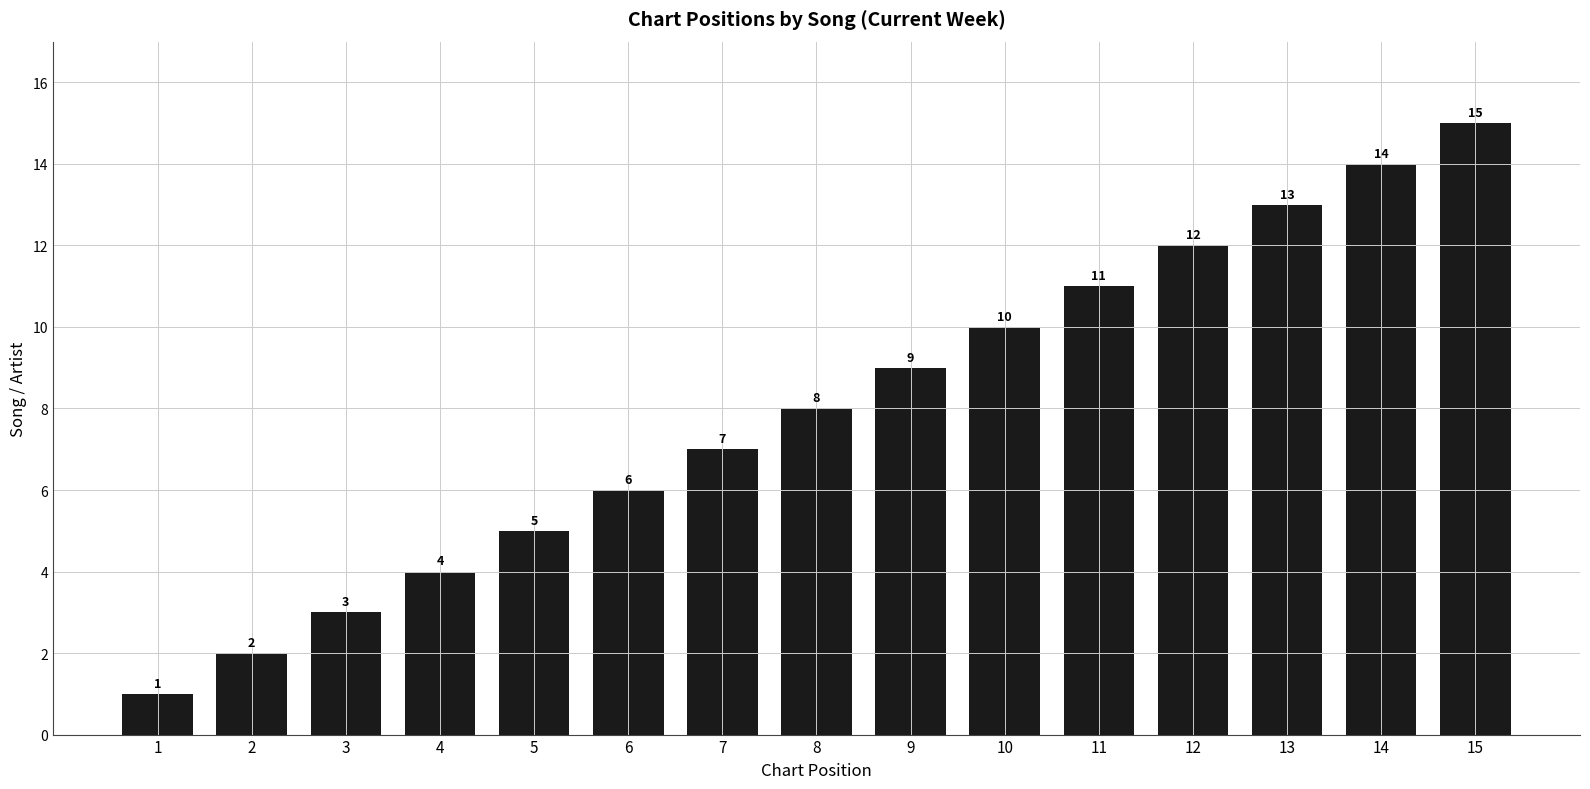

List the labels in order of value, largest first.

15, 14, 13, 12, 11, 10, 9, 8, 7, 6, 5, 4, 3, 2, 1